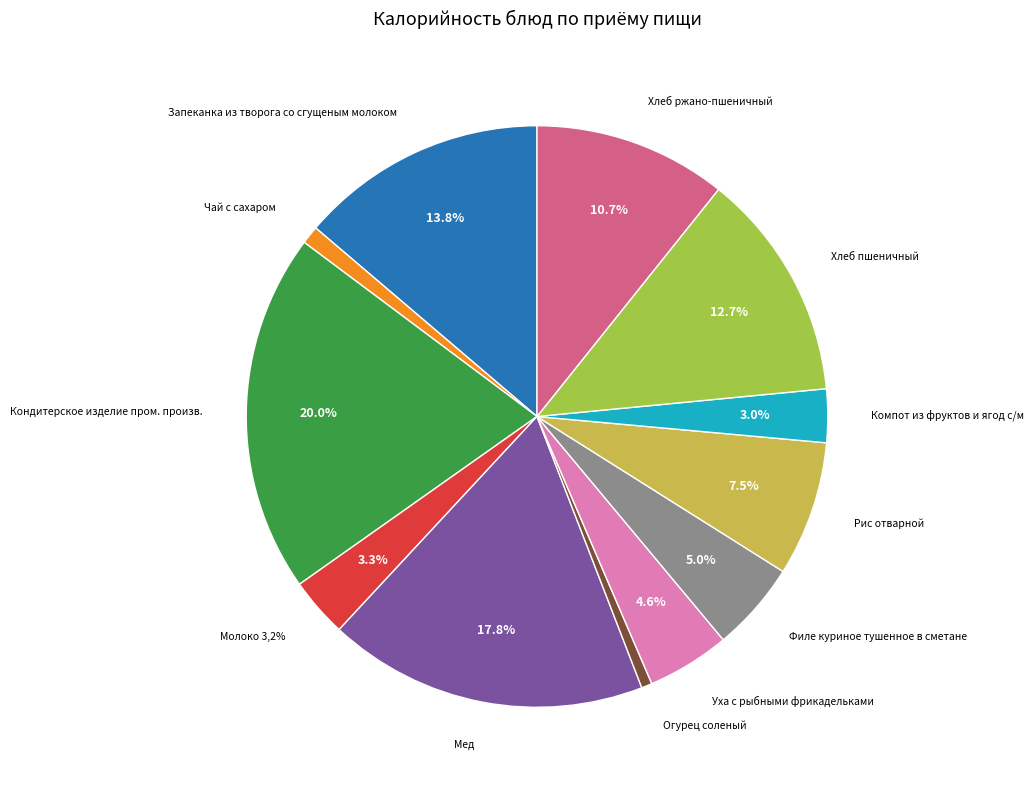

Rank the categories by value from lowest to highest.

Огурец соленый, Чай с сахаром, Компот из фруктов и ягод с/м, Молоко 3,2%, Уха с рыбными фрикадельками, Филе куриное тушенное в сметане, Рис отварной, Хлеб ржано-пшеничный, Хлеб пшеничный, Запеканка из творога со сгущеным молоком, Мед, Кондитерское изделие пром. произв.